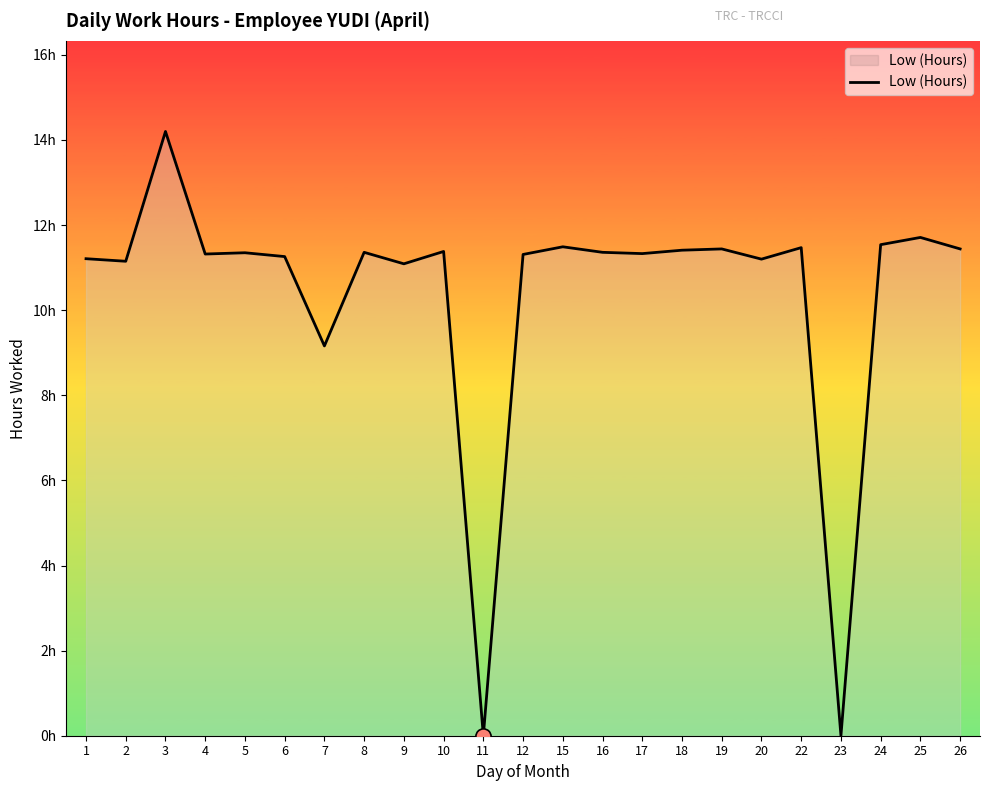

What is the change in value from 1 to 23?

-11.2